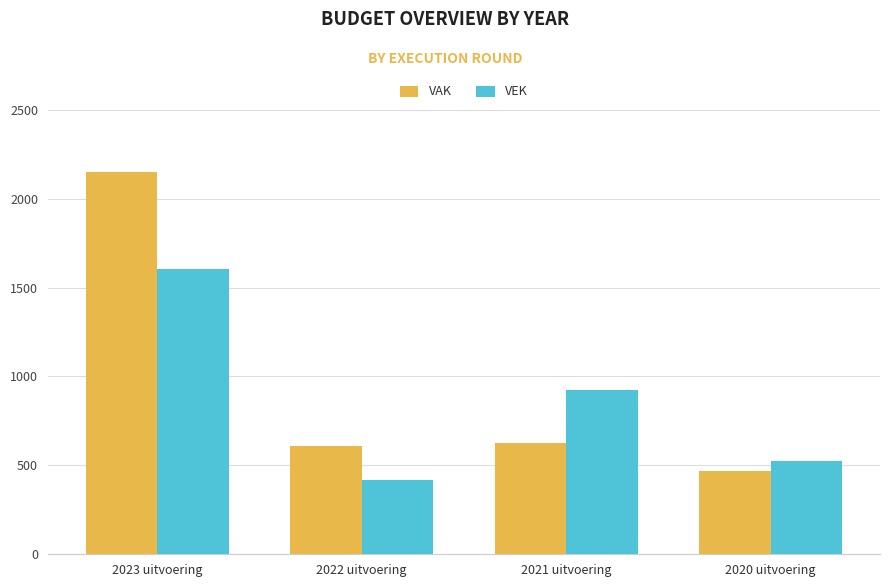

At 2022 uitvoering, list the series in order from smallest to largest.

VEK, VAK